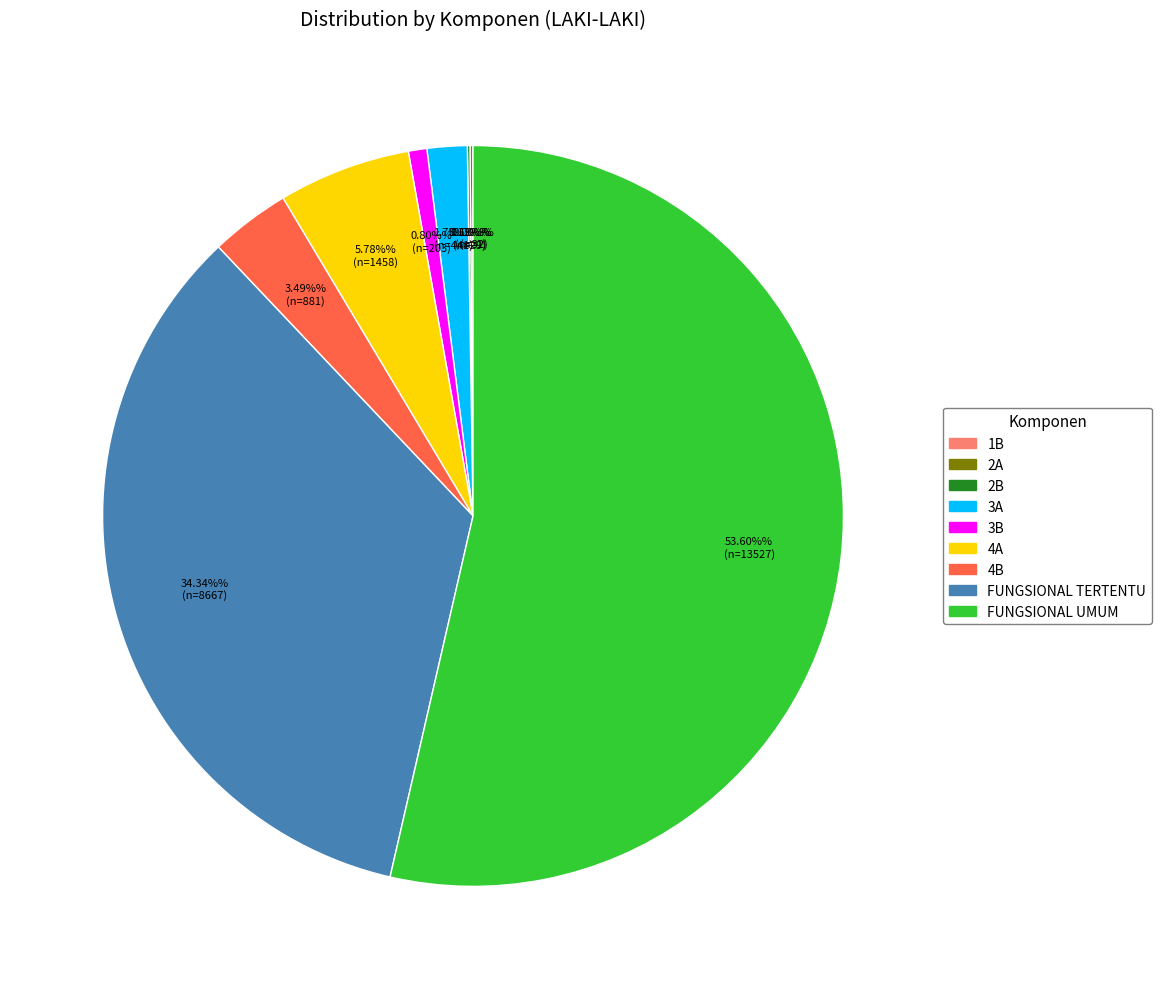

Which slice is the largest?

FUNGSIONAL UMUM